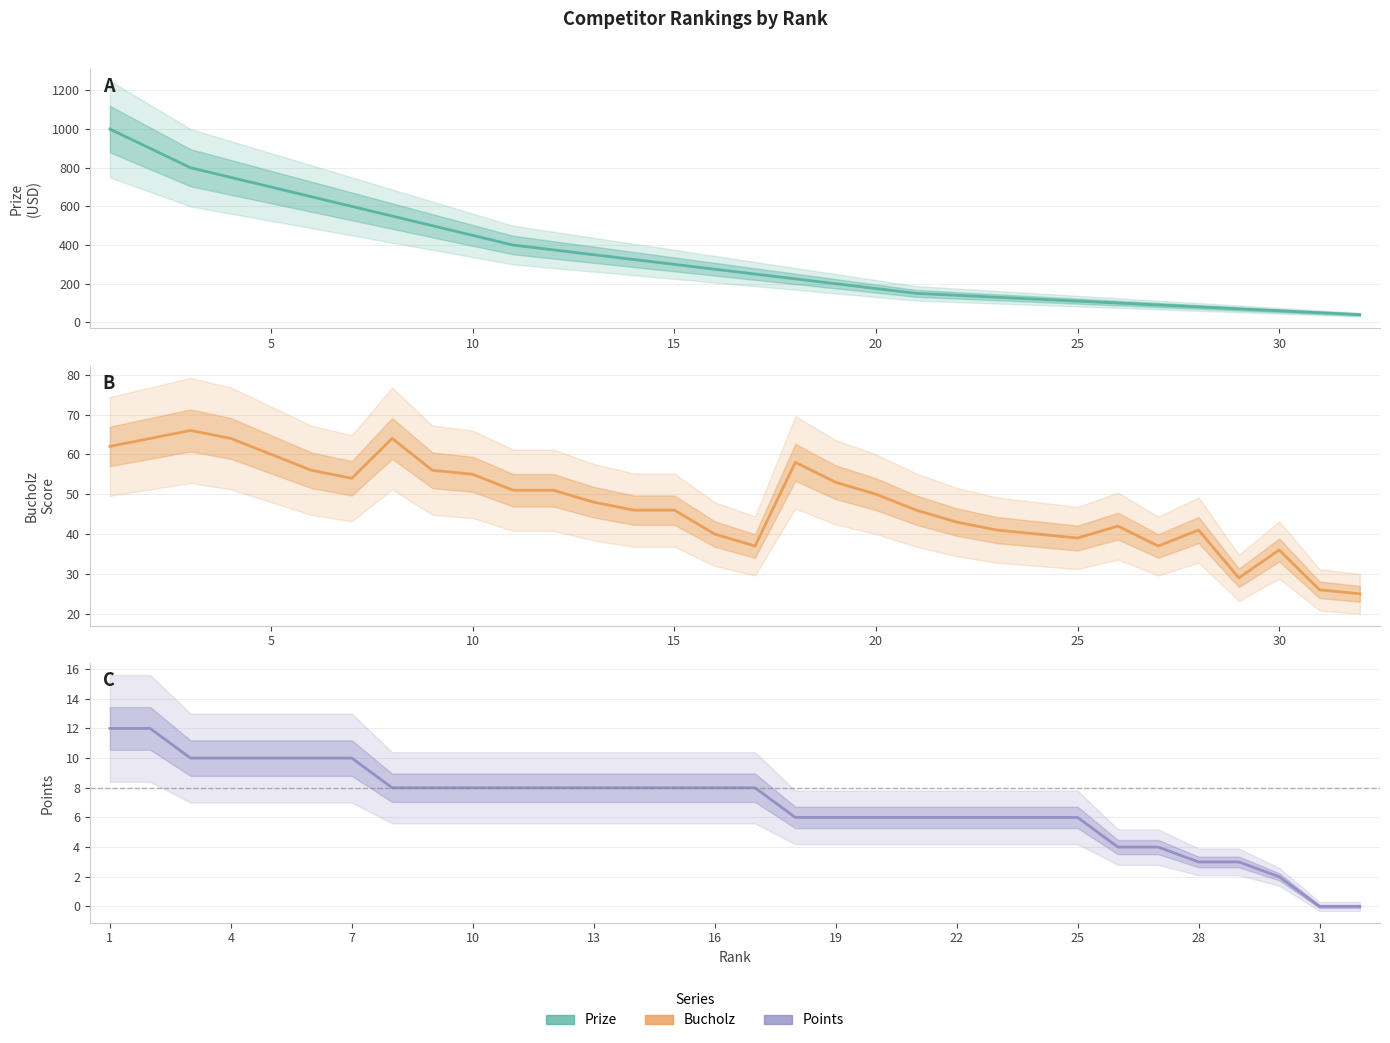

How many positive values does the Points series have?

30